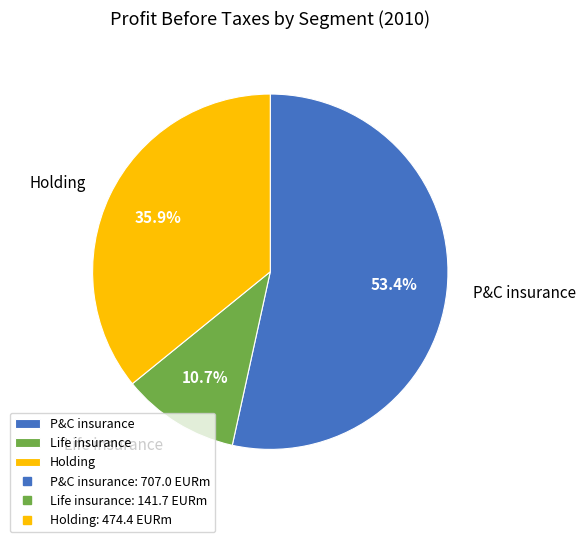

Count the number of slices in the pie.

3